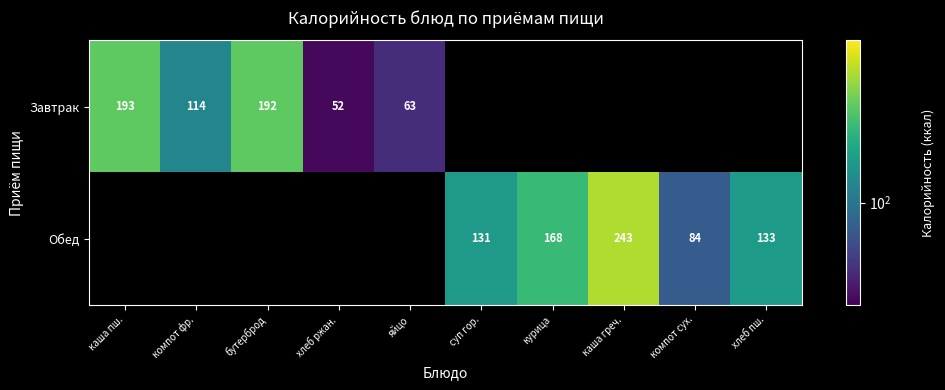

Is it true that Завтрак equals 23.4 at хлеб ржан.?

False